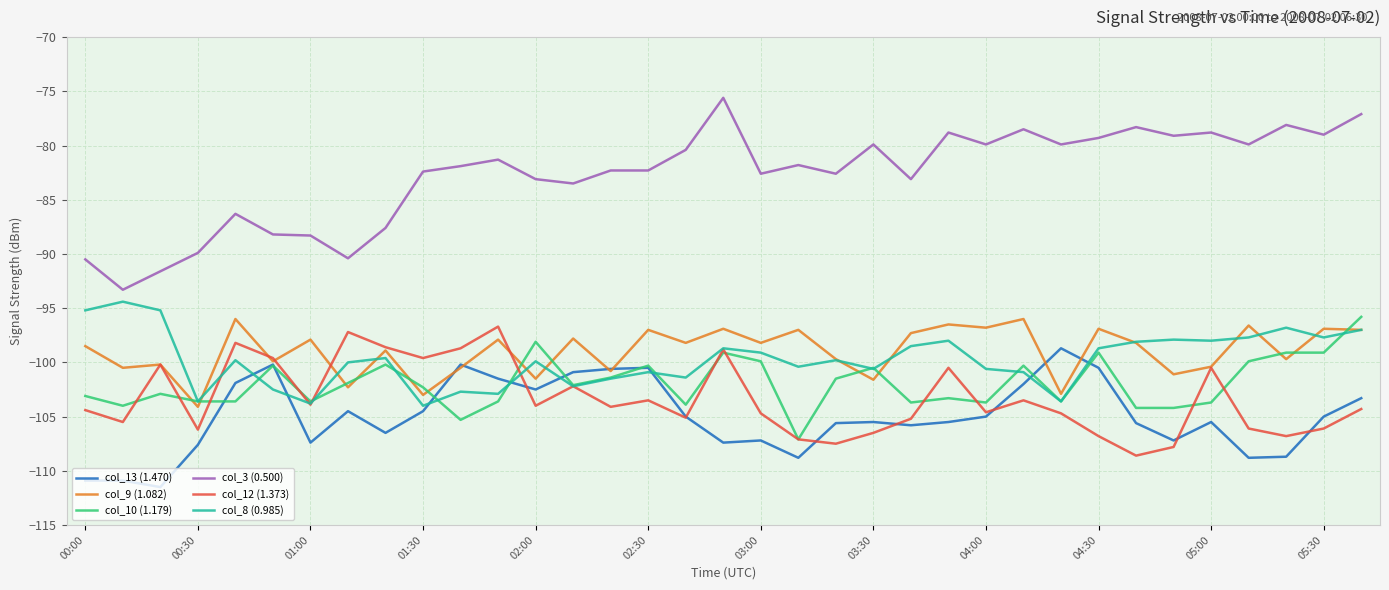

True or false: col_3 (0.500) and col_10 (1.179) intersect in this chart.

False